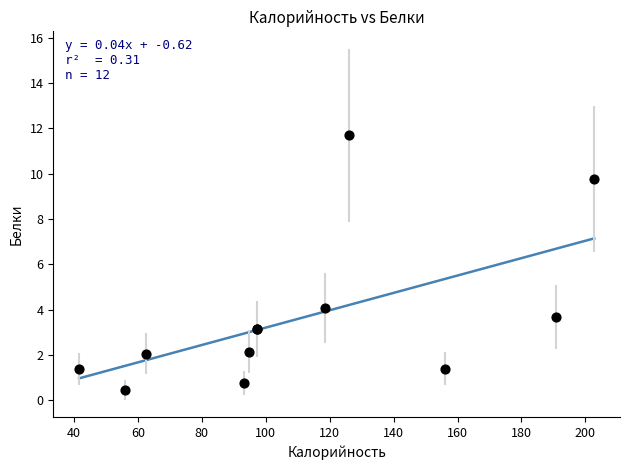

What Y value in the scatter plot is closest to 6?

4.1